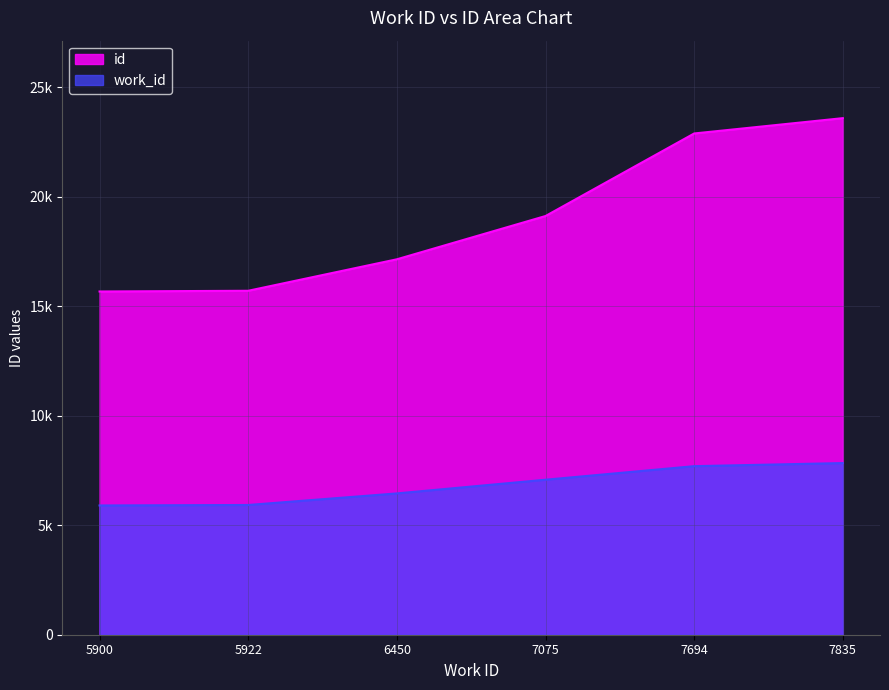

Reading right to left, what are all the values shown in this chart?

id: 7835=23579	7694=22880	7075=19112	6450=17137	5922=15700	5900=15667
work_id: 7835=7835	7694=7694	7075=7075	6450=6450	5922=5922	5900=5900